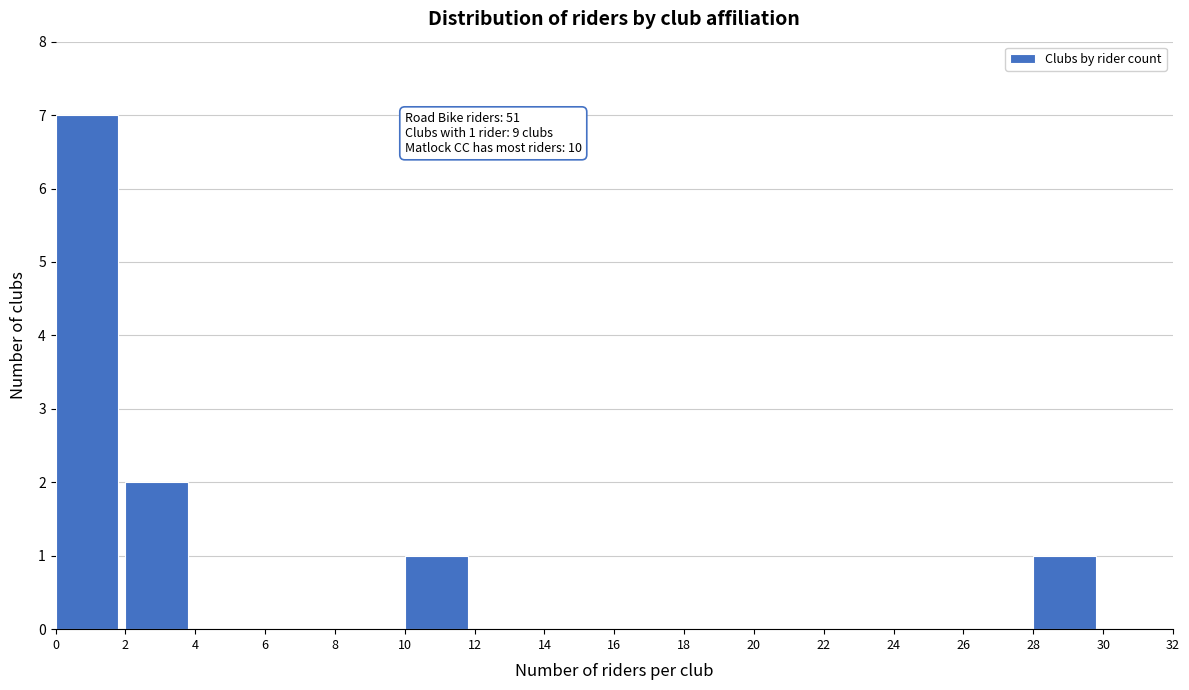

Reading right to left, what are all the values shown in this chart?

30=0	28=1	26=0	24=0	22=0	20=0	18=0	16=0	14=0	12=0	10=1	8=0	6=0	4=0	2=2	0=7